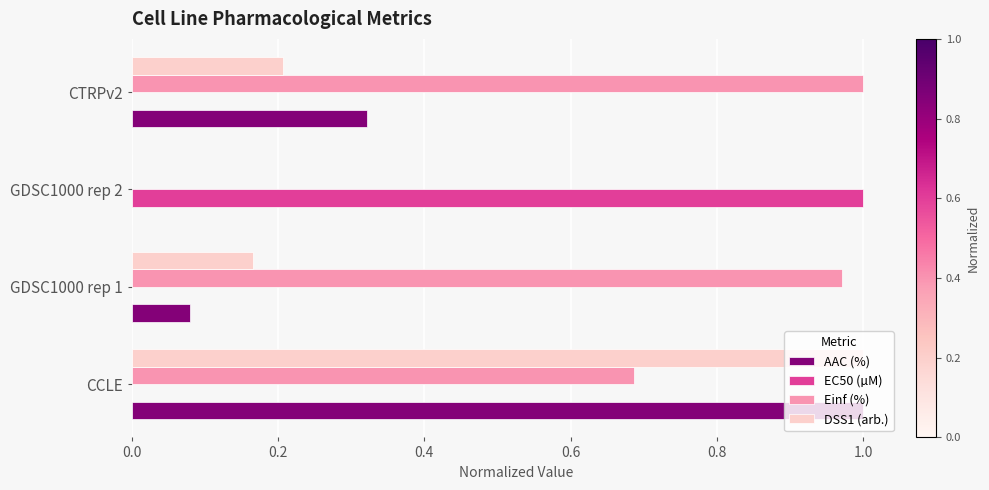

The EC50 (µM) series shows 0.0 at CCLE. True or false?

True